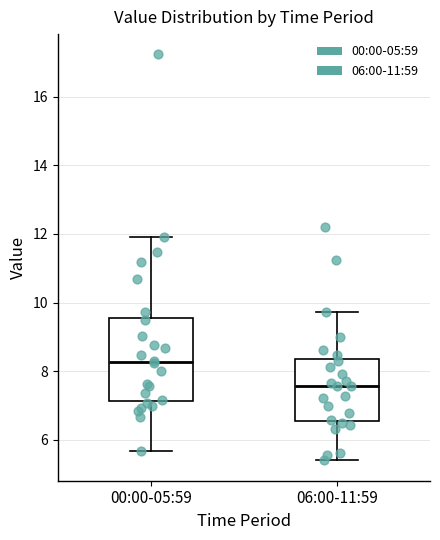

Reading left to right, read every box against the y-axis: the position of its median line, the range the box covers, and the ends of its whiskers. The values are not printed on the chart, so give them approximately, as read against the axis.

00:00-05:59: median 8.2, box 7.2 to 9.6, whiskers 5.6 to 12.0
06:00-11:59: median 7.6, box 6.6 to 8.4, whiskers 5.4 to 9.8